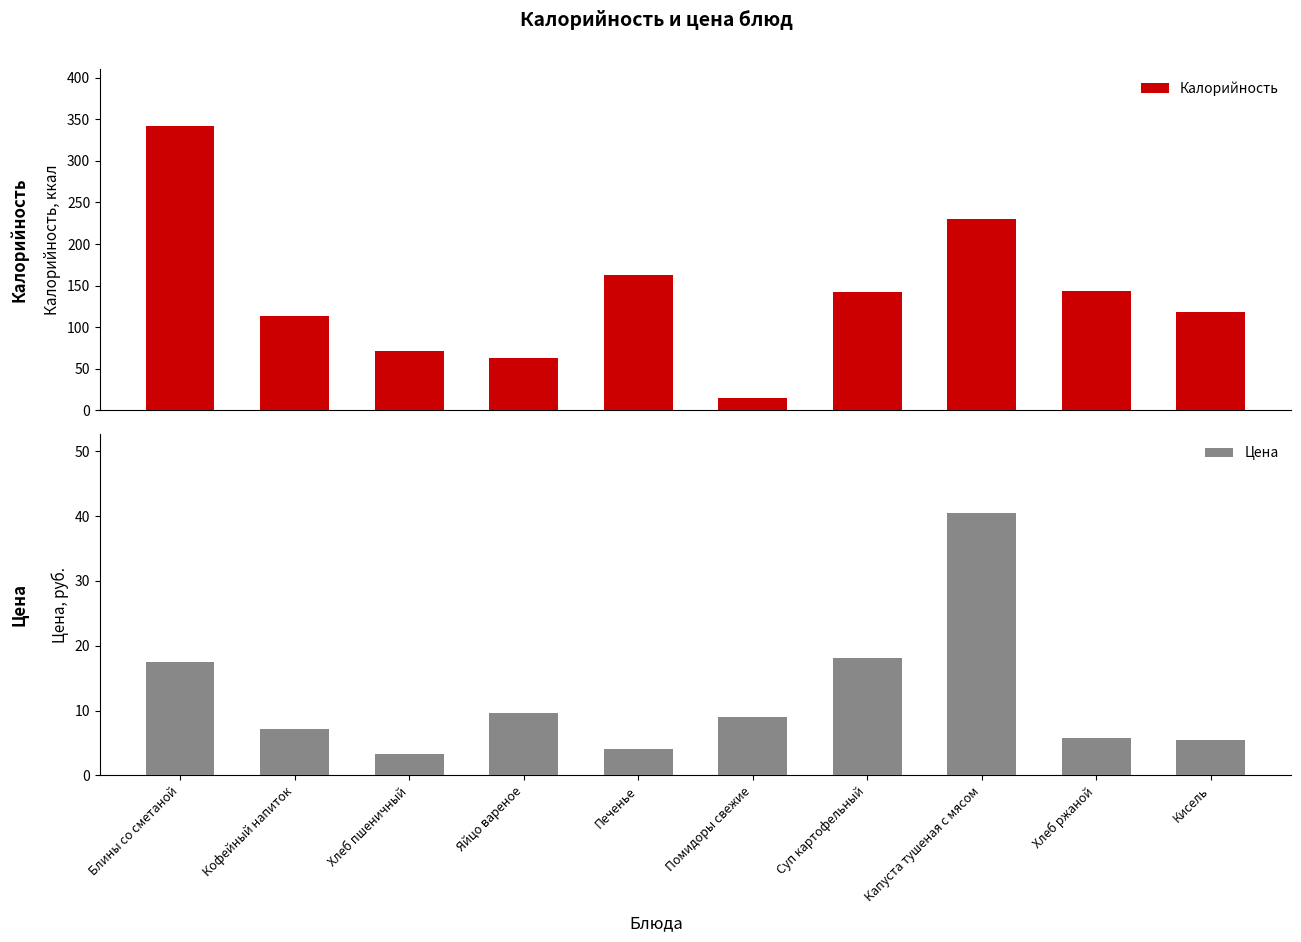

At which label does Цена first exceed 9?

Блины со сметаной